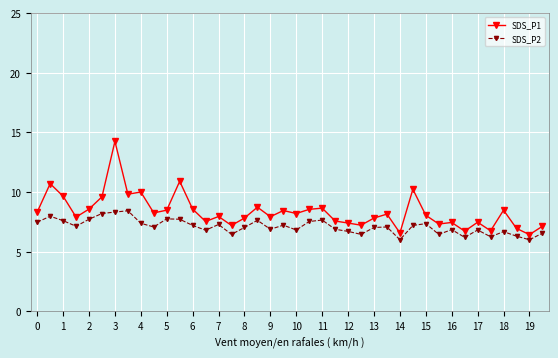

Which series has the widest spread of values?

SDS_P1